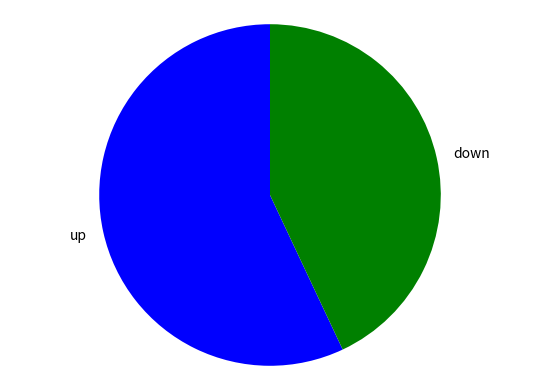

Count the number of slices in the pie.

2